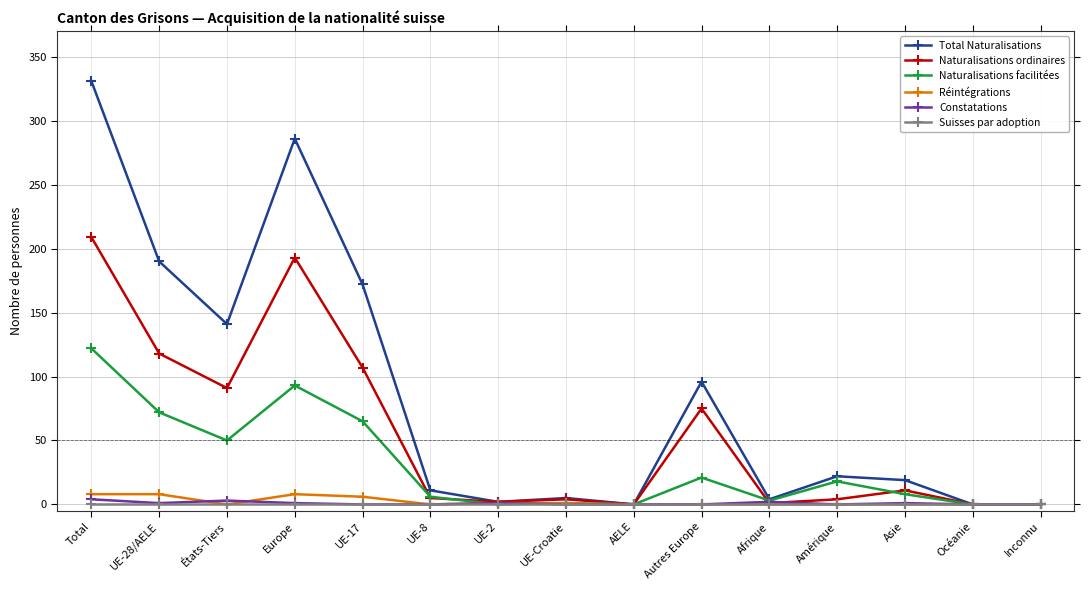

What is the sum of the Total Naturalisations values at AELE and Total?

331